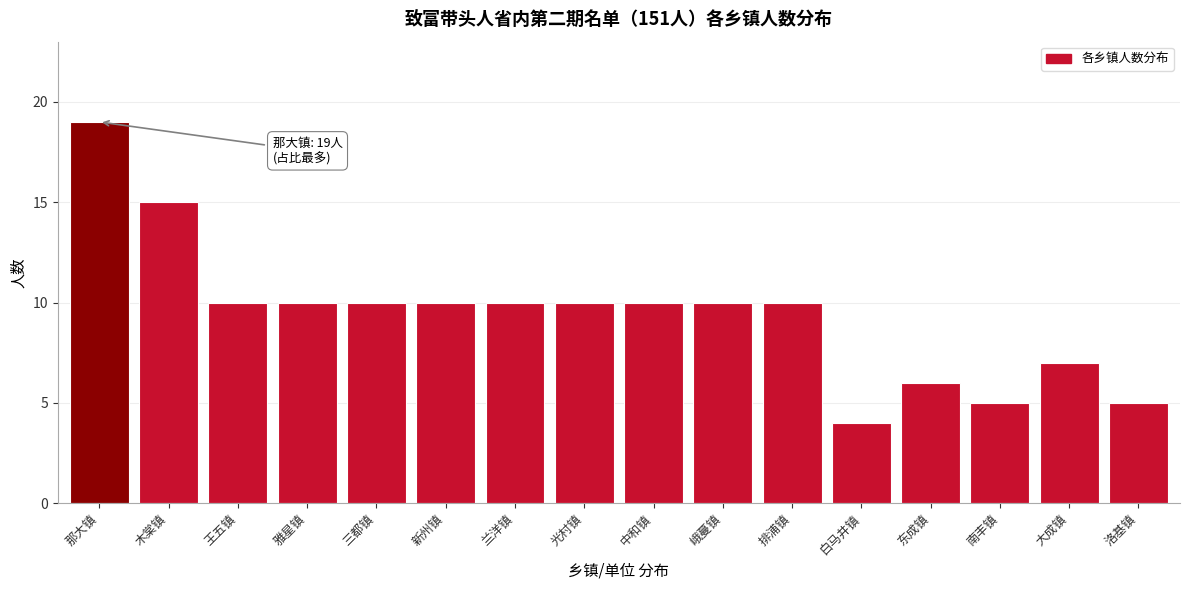

Reading left to right, list all the values displayed in this chart.

那大镇=19	木棠镇=15	王五镇=10	雅星镇=10	三都镇=10	新州镇=10	兰洋镇=10	光村镇=10	中和镇=10	峨蔓镇=10	排浦镇=10	白马井镇=4	东成镇=6	南丰镇=5	大成镇=7	洛基镇=5